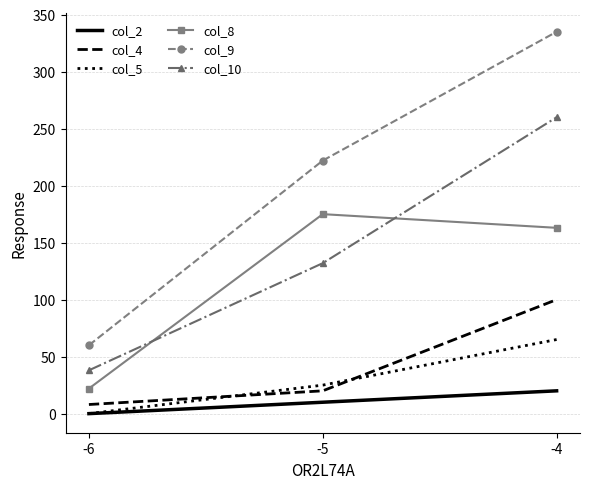

What is the sum of all col_8 values?

360